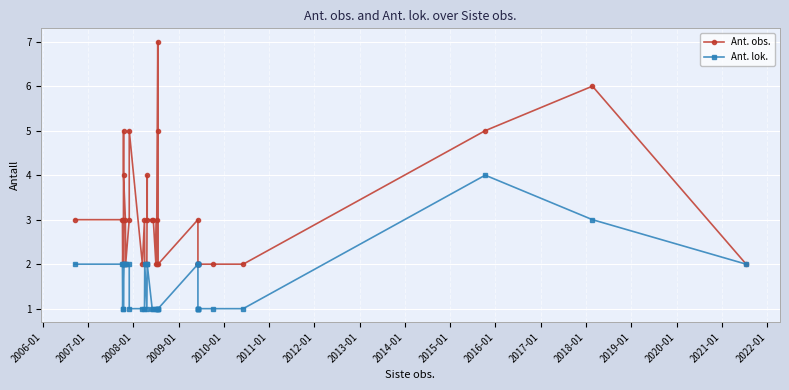

Rank the series by their average value, from lowest to highest.

Ant. lok., Ant. obs.